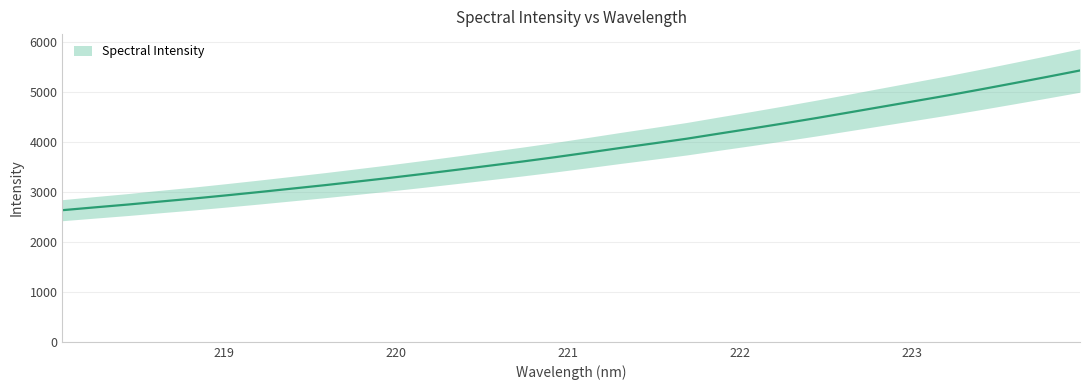

What position from the right is 221.8812?

12